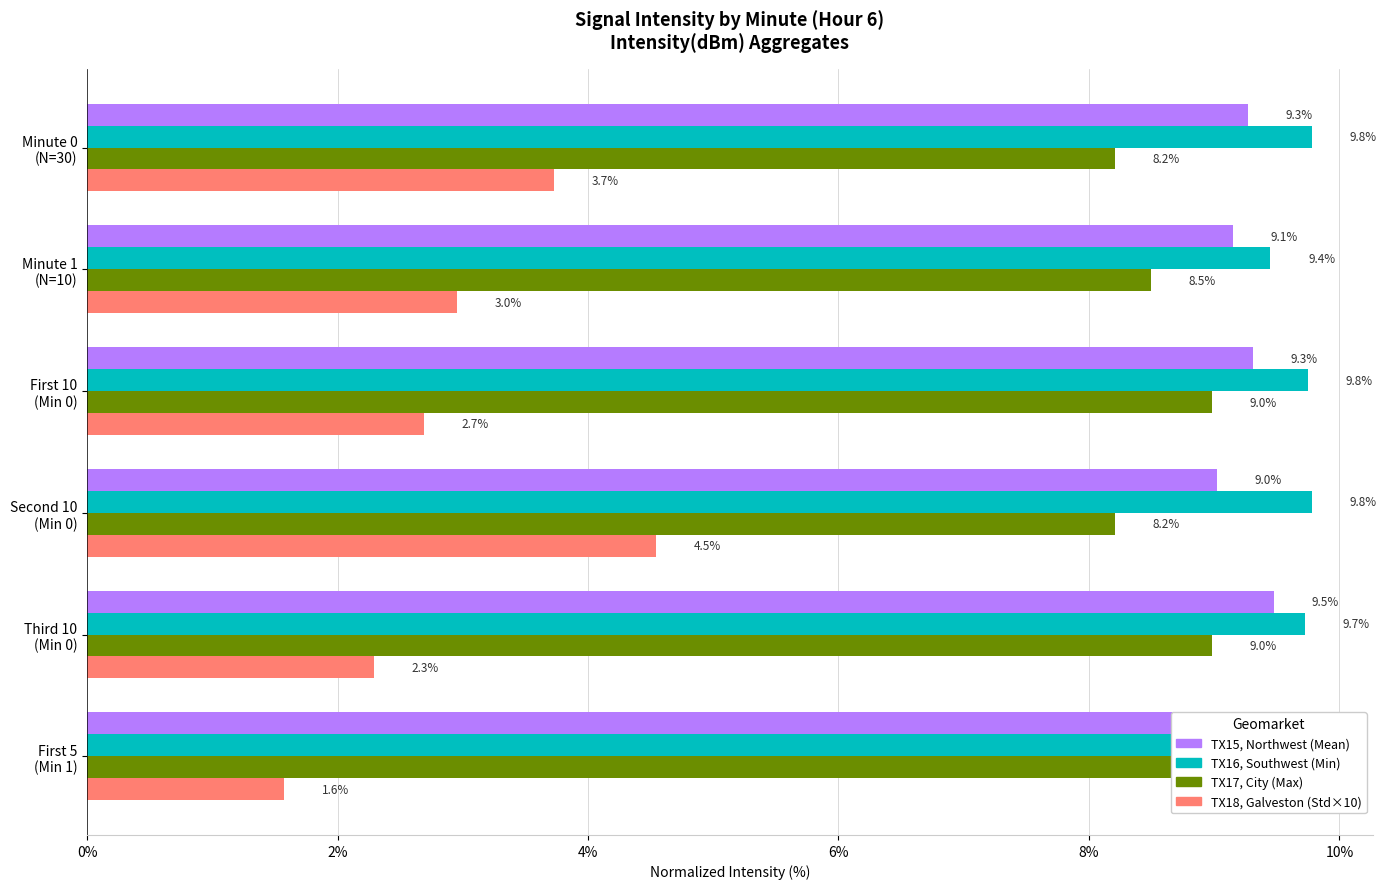

What position from the left is Minute 1 (N=10)?

2